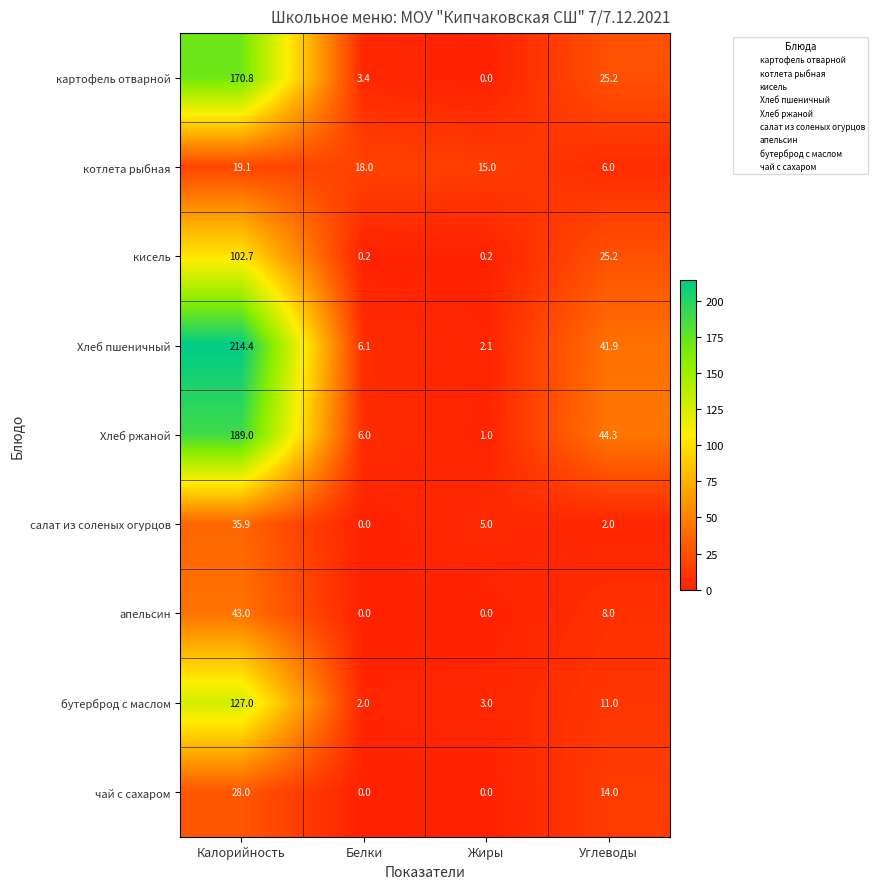

How many categories are shown in the chart?

4